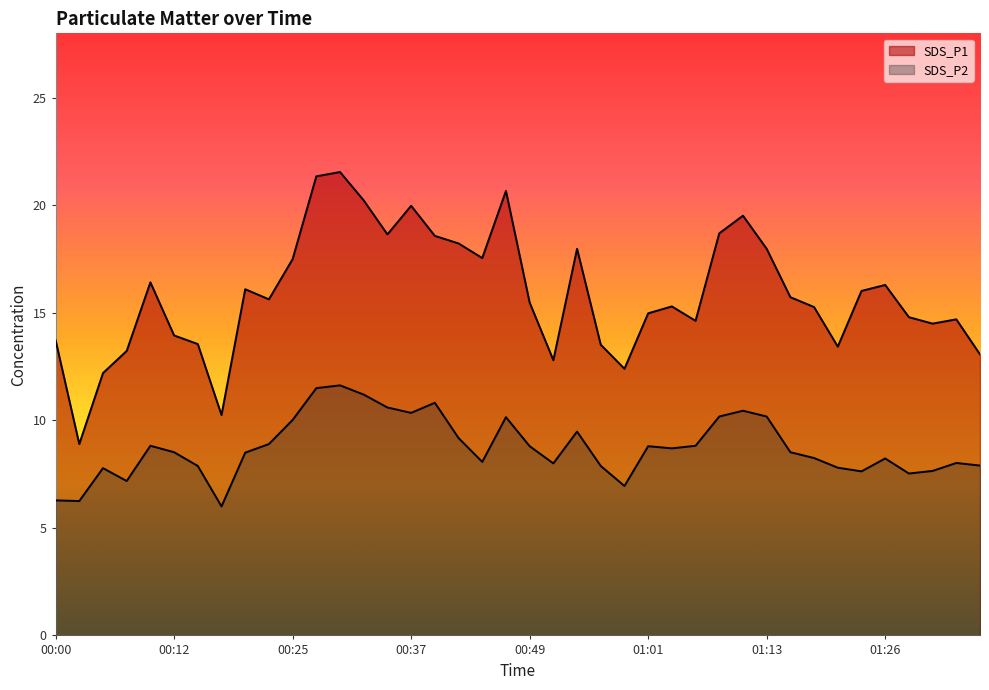

The SDS_P2 series shows 7.9 at 01:35. True or false?

True